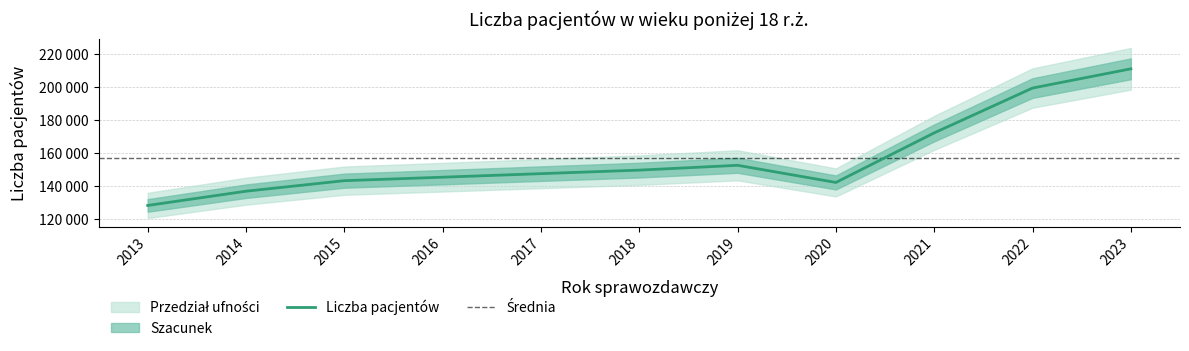

List the labels in order of value, largest first.

2023, 2022, 2021, 2019, 2018, 2017, 2016, 2015, 2020, 2014, 2013